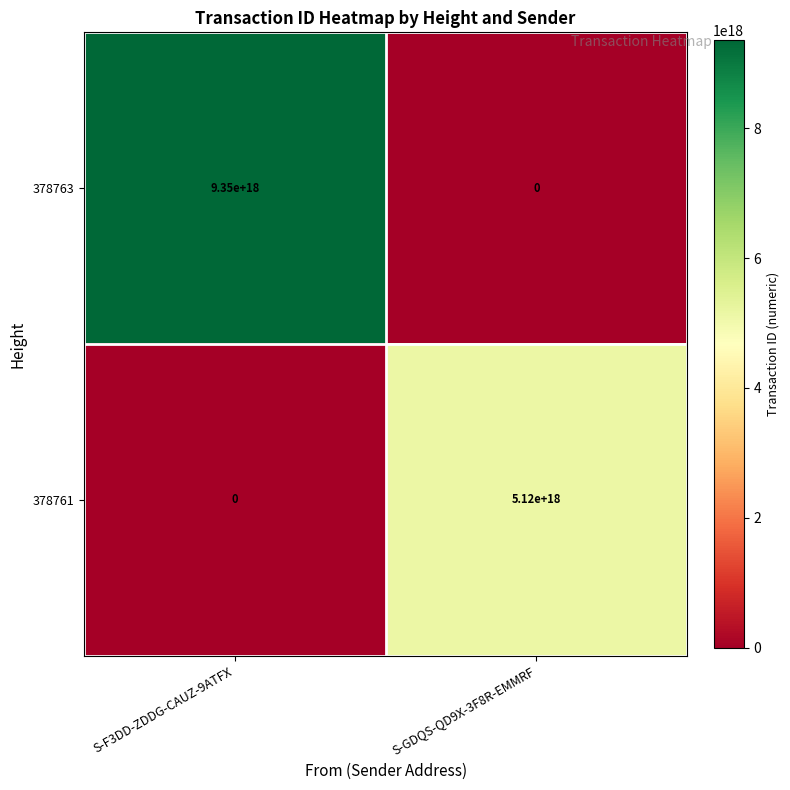

Which label corresponds to the largest value in the chart?

S-F3DD-ZDDG-CAUZ-9ATFX